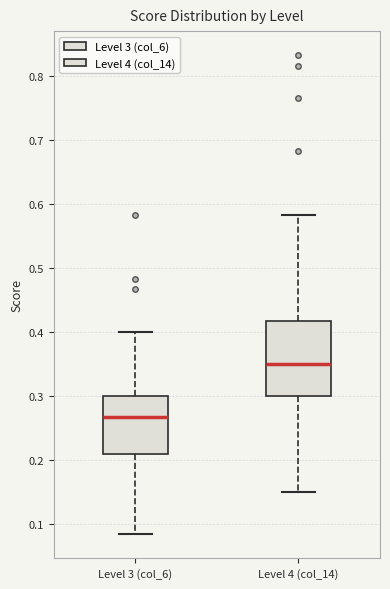

Which box's median line is the highest?

Level 4 (col_14)